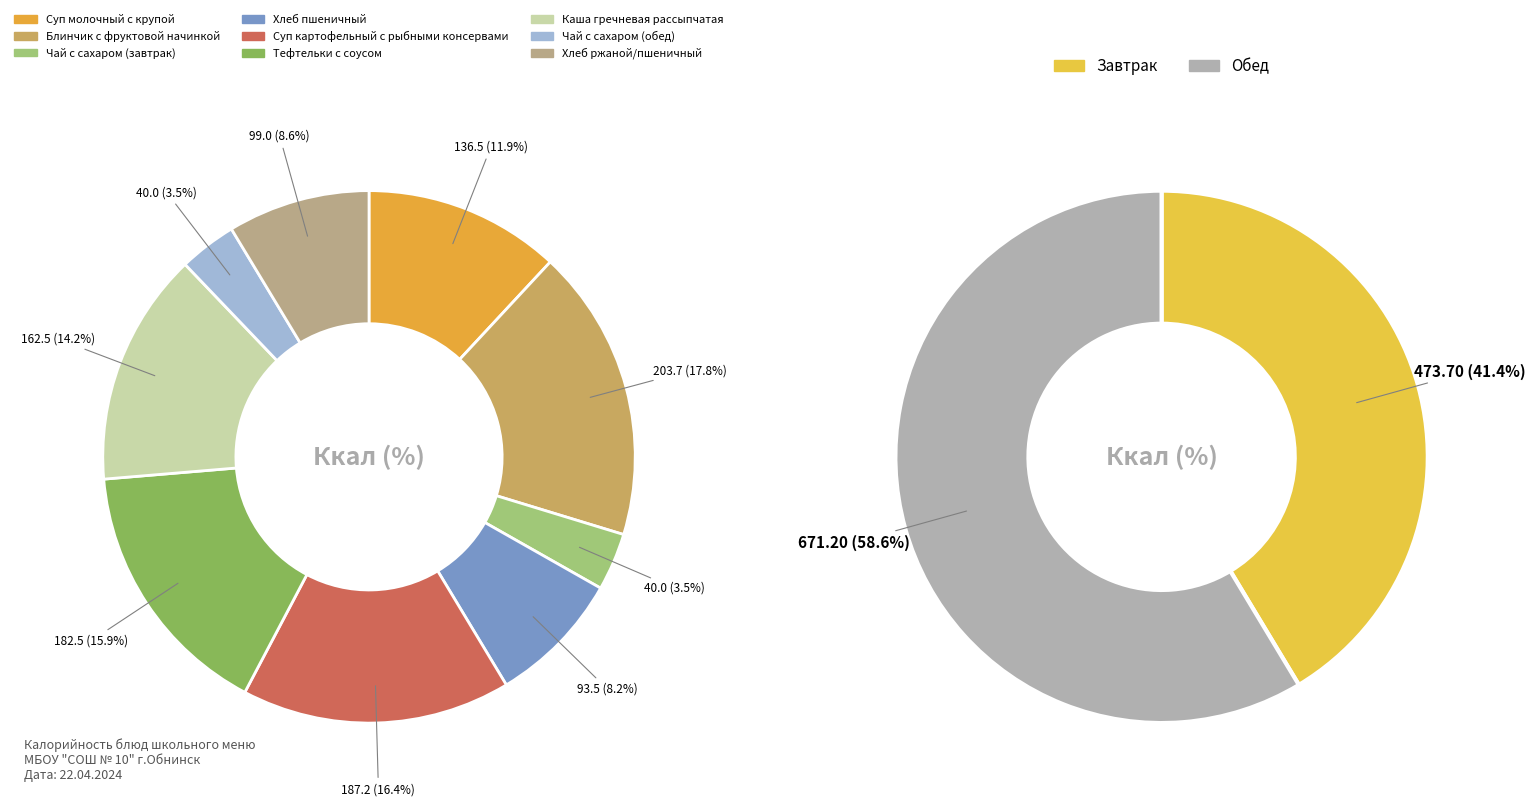

To the nearest percent, what portion does Суп картофельный с рыбными консервами represent?

16%